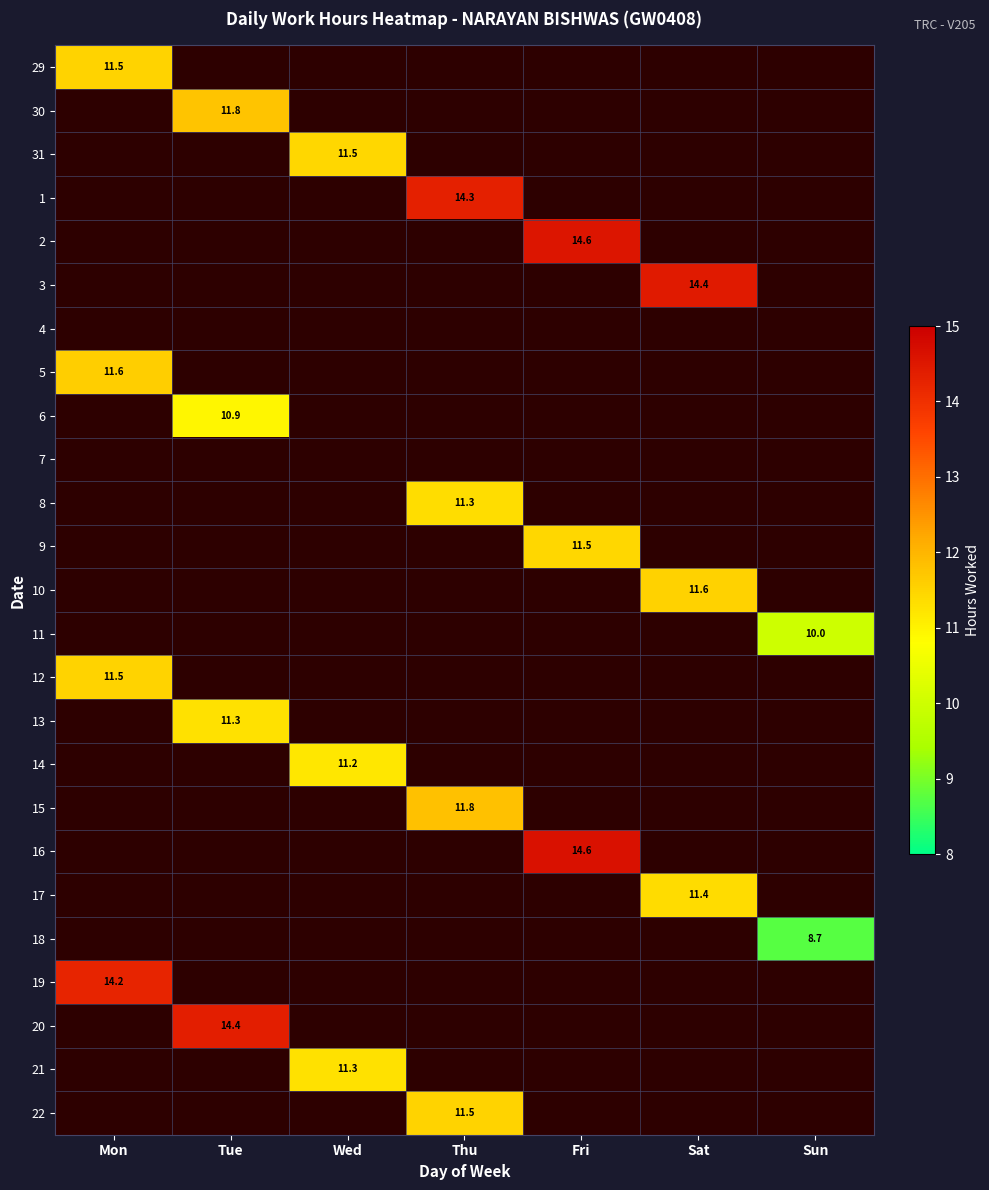

How many distinct data groups are displayed?

25